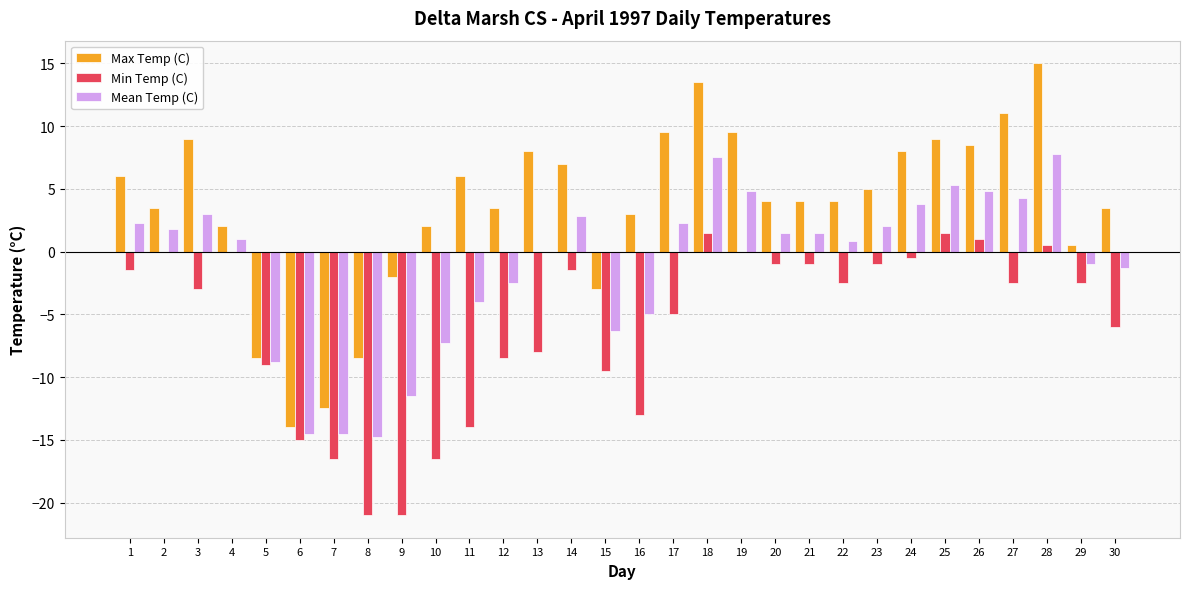

Is it true that Min Temp (C) equals -4.2 at 27?

False